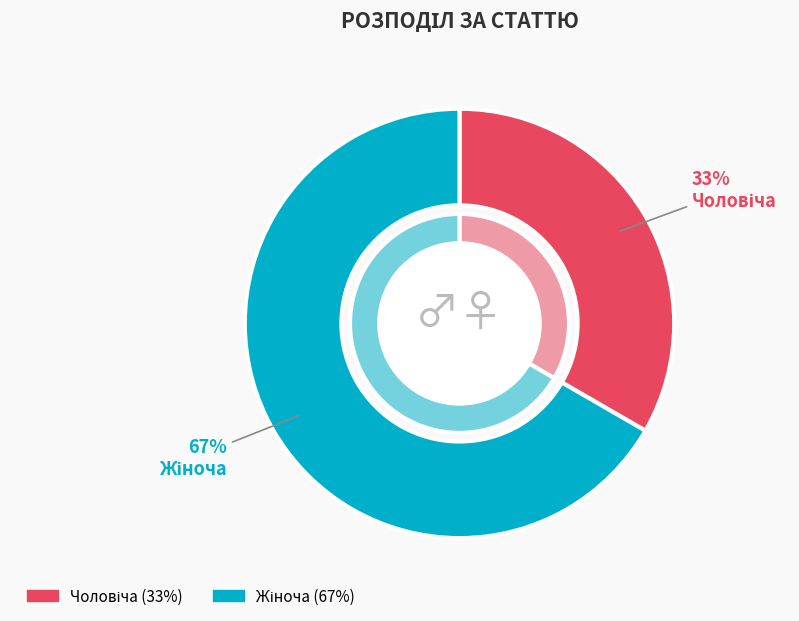

To the nearest percent, what is the combined percentage of Жіноча and Чоловіча?

100%